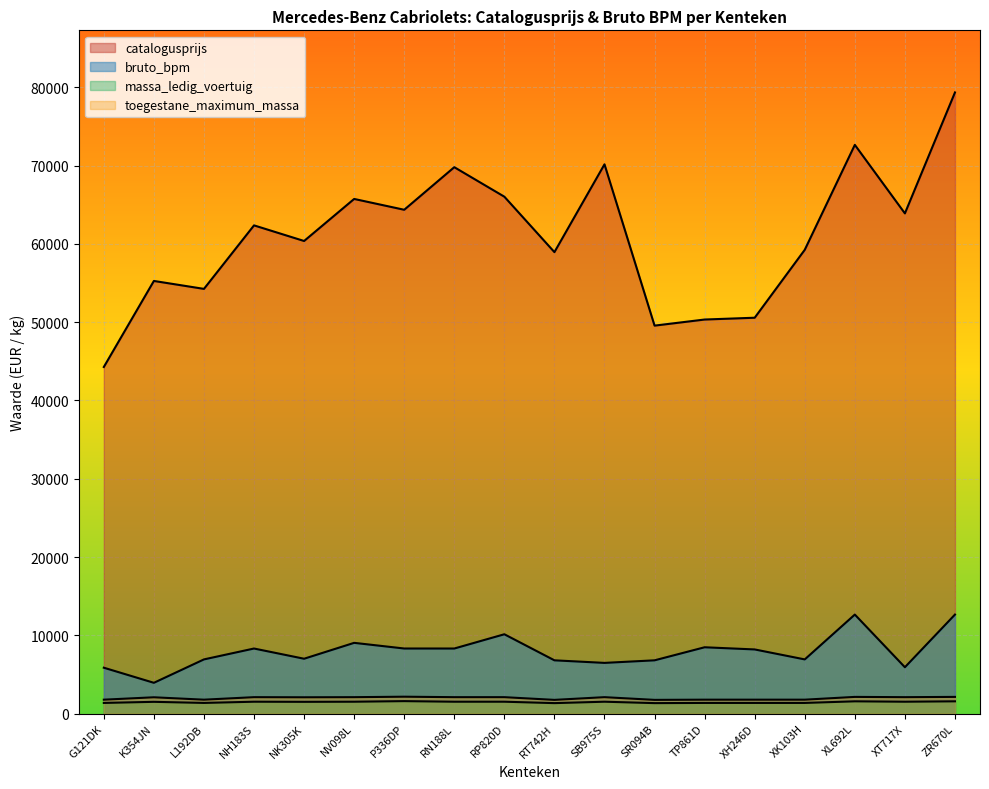

What is the highest value of the bruto_bpm series?

12648